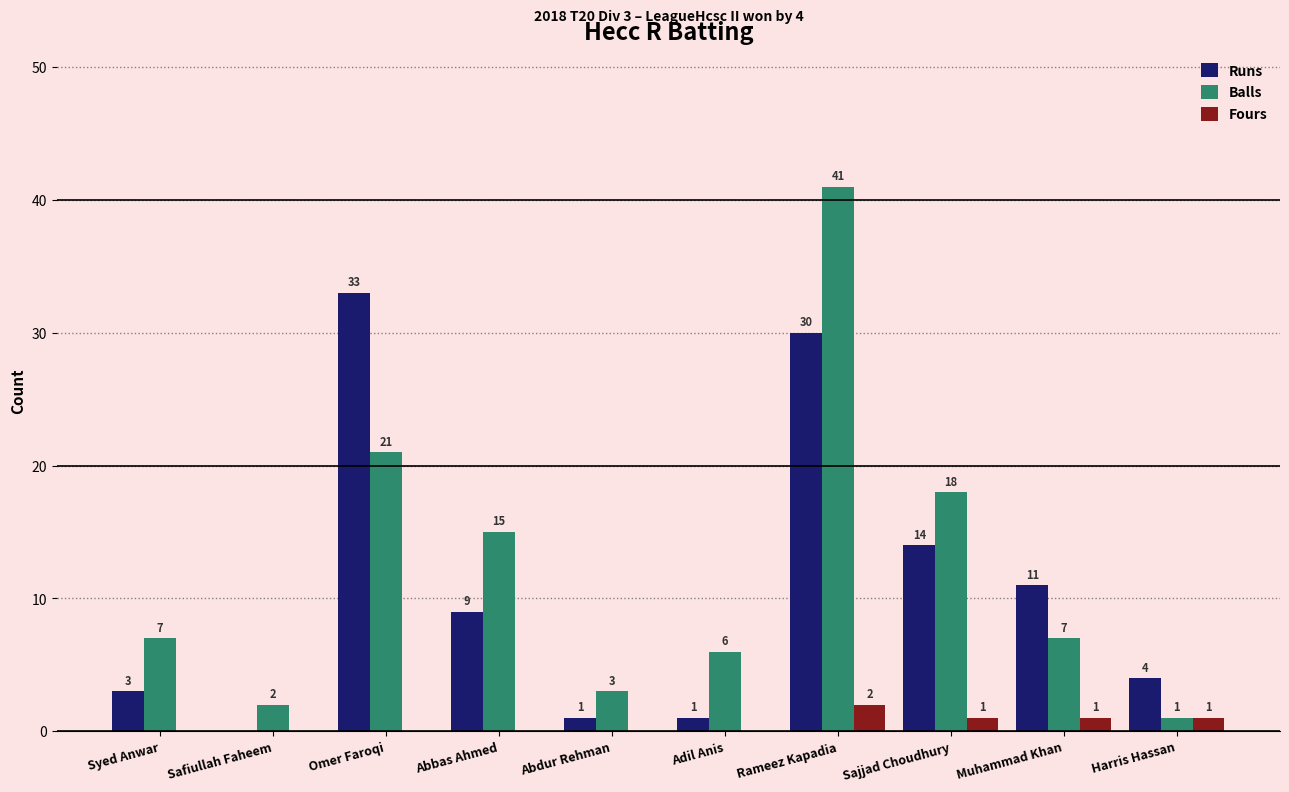

Which series changed the most between Abdur Rehman and Muhammad Khan?

Runs